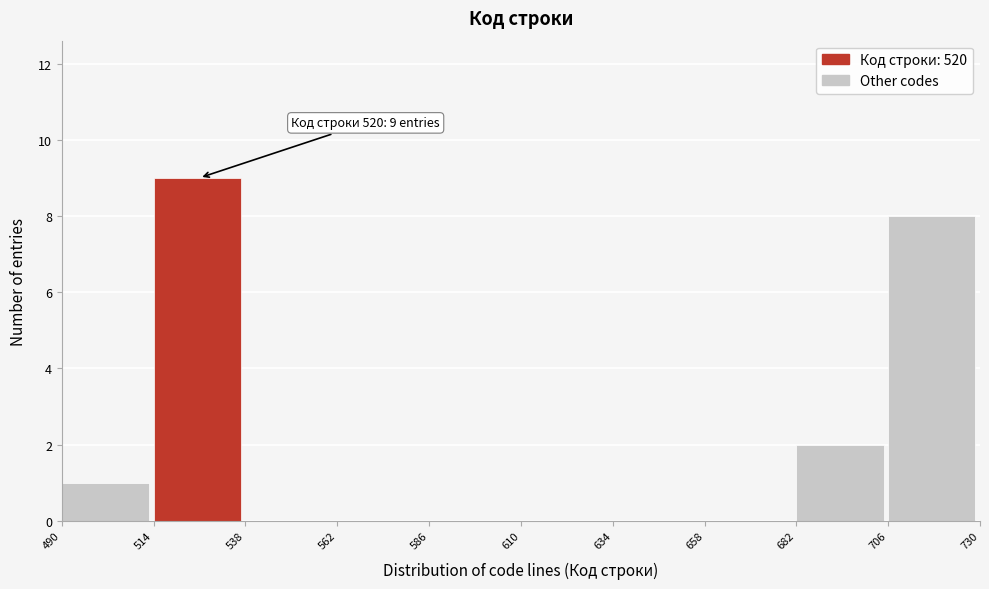

Which range on the x-axis has the tallest bar?

514 to 538